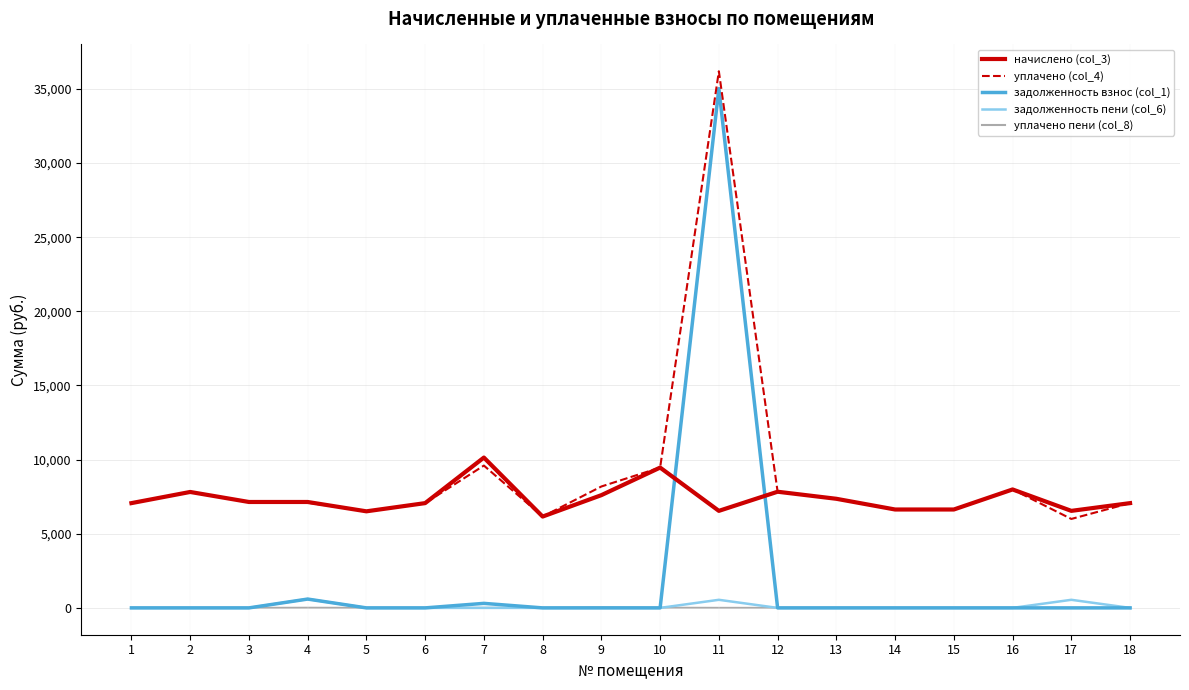

At which category is the sum across all series the highest?

11